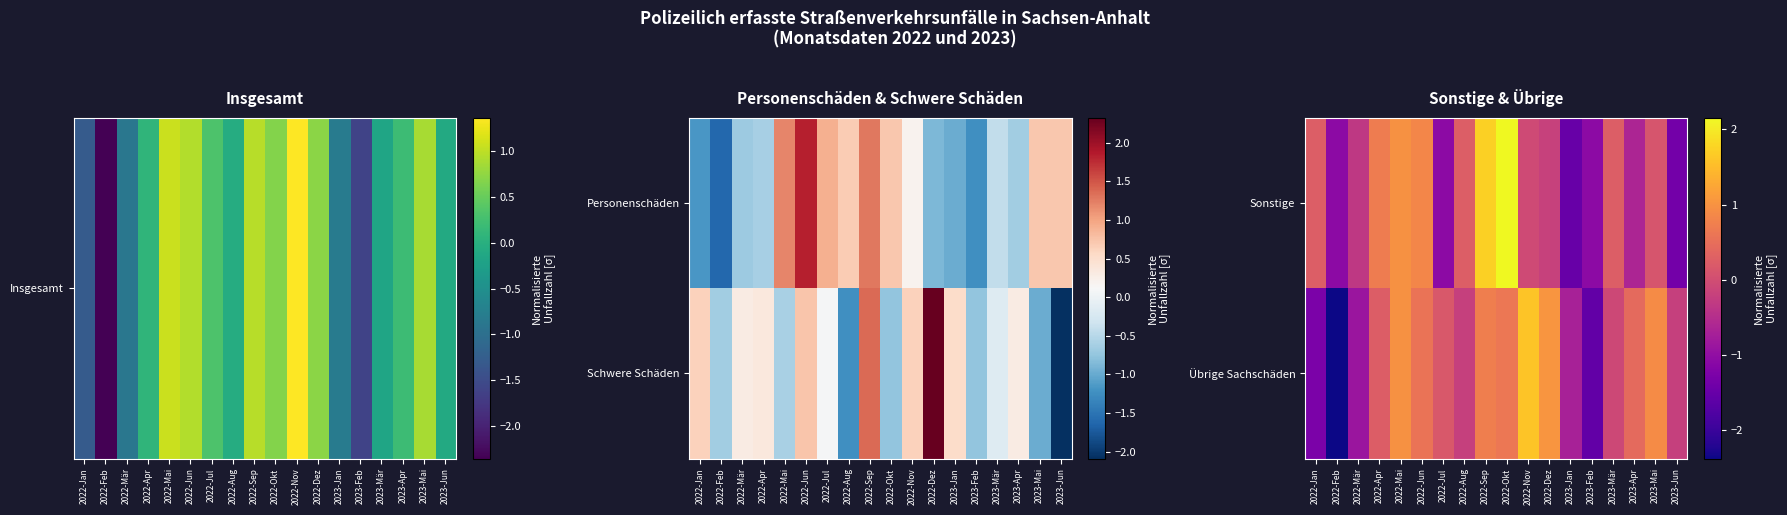

How many values in the Übrige Sachschäden series exceed 0?

10